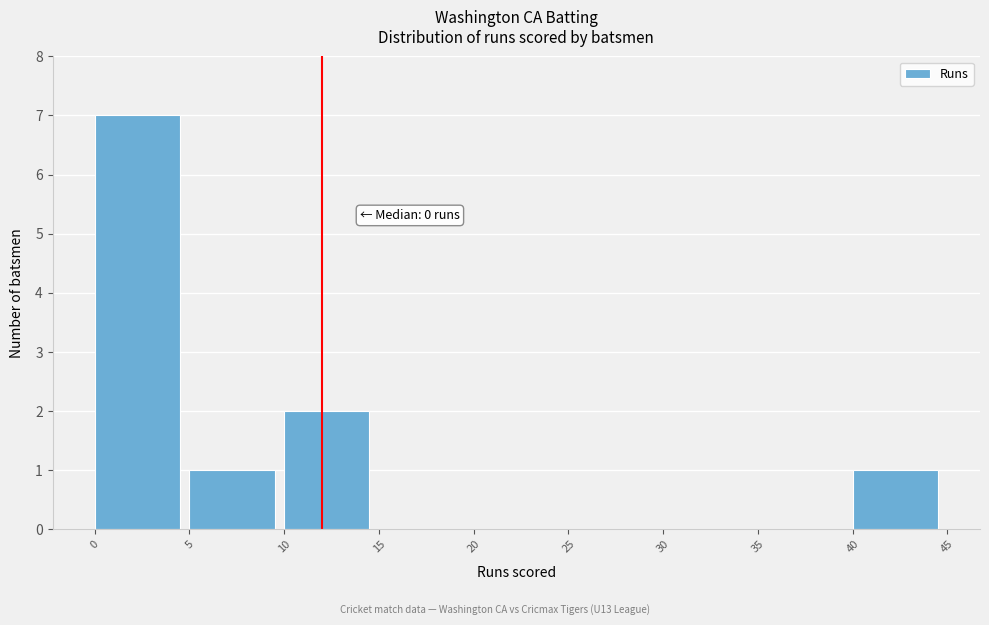

Over which range of the x-axis is the bar tallest?

0 to 5